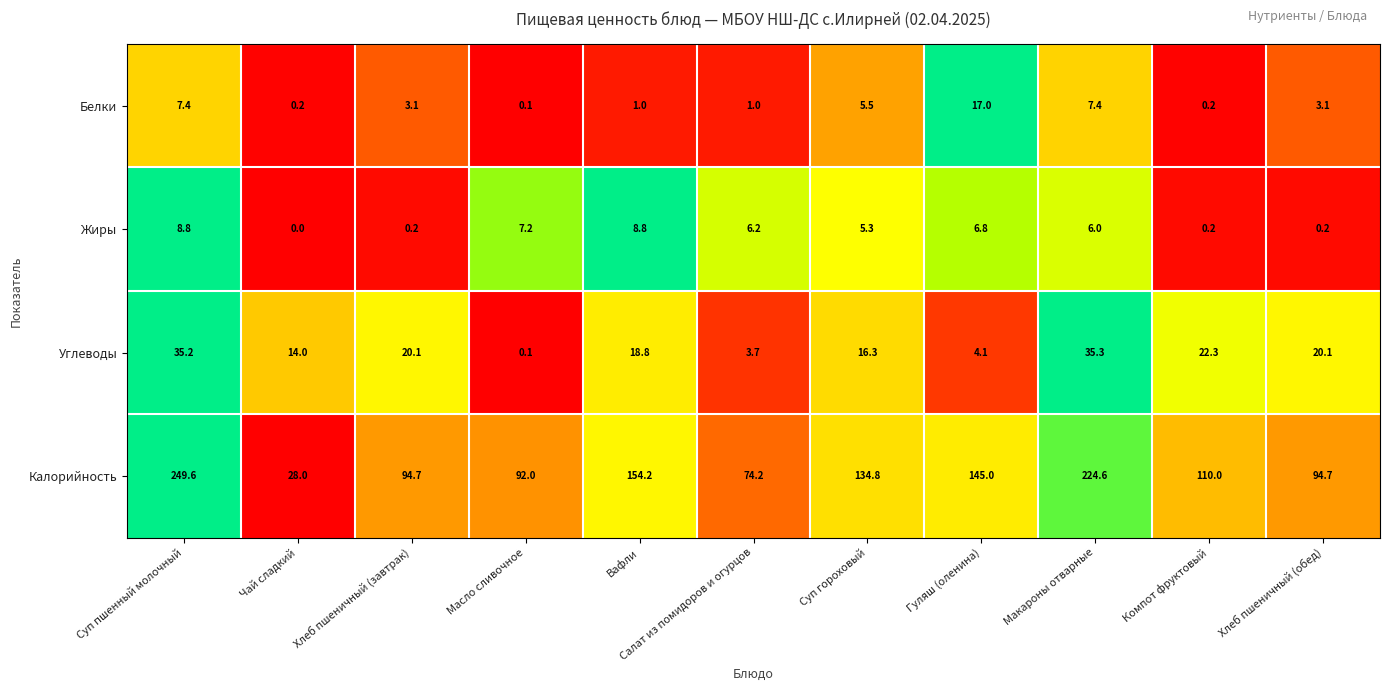

What is the difference between the maximum and second lowest values in the Белки series?

16.8